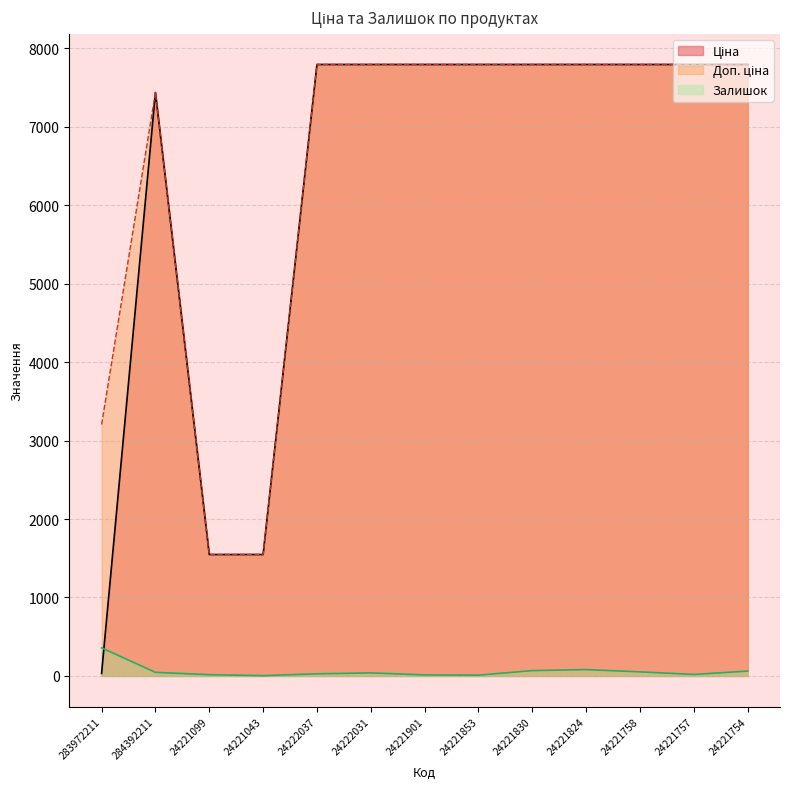

What are all the series names shown in the legend?

Ціна, Доп. ціна, Залишок